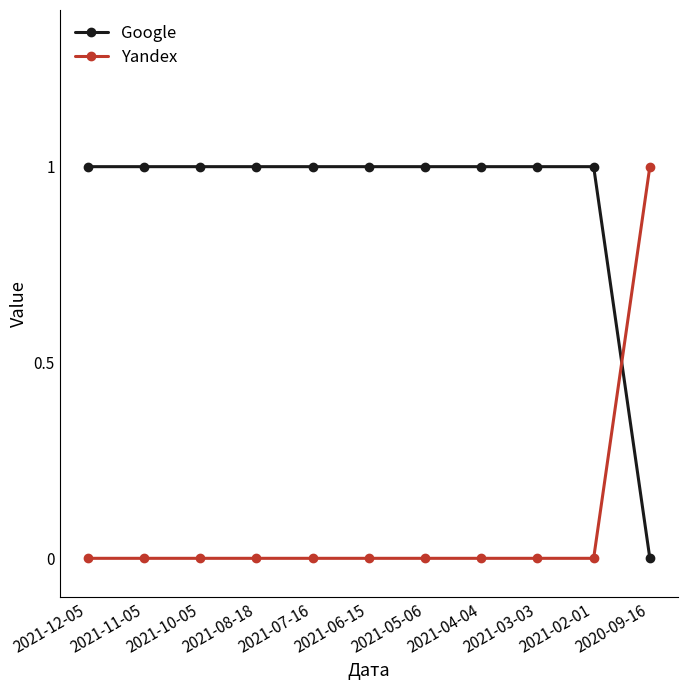

Reading left to right, transcribe all the data shown in this chart.

Google: 2021-12-05=1	2021-11-05=1	2021-10-05=1	2021-08-18=1	2021-07-16=1	2021-06-15=1	2021-05-06=1	2021-04-04=1	2021-03-03=1	2021-02-01=1	2020-09-16=0
Yandex: 2021-12-05=0	2021-11-05=0	2021-10-05=0	2021-08-18=0	2021-07-16=0	2021-06-15=0	2021-05-06=0	2021-04-04=0	2021-03-03=0	2021-02-01=0	2020-09-16=1